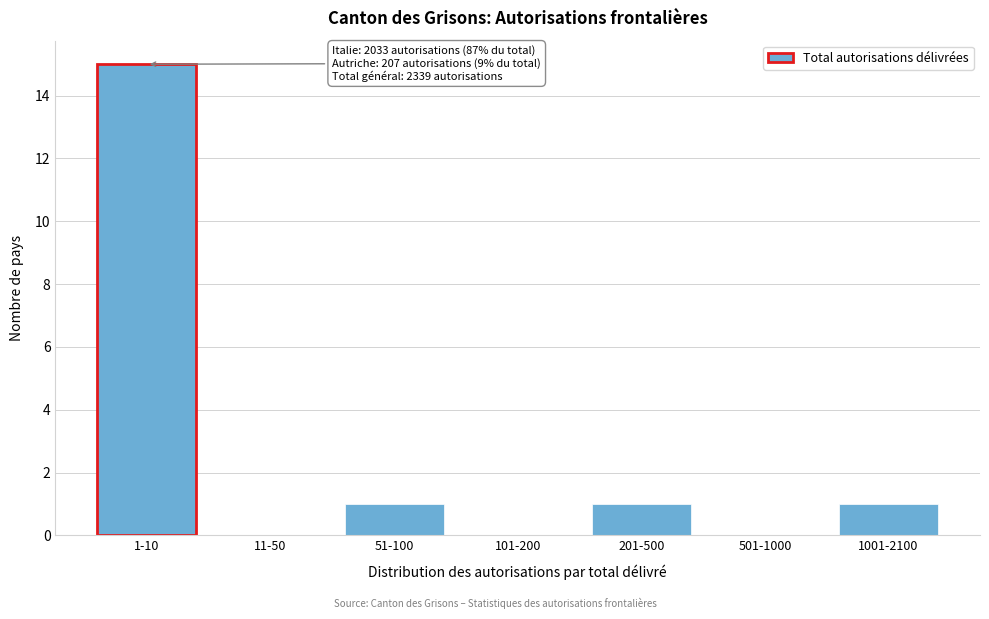

Reading right to left, extract all data points from this chart.

1001-2100=1	501-1000=0	201-500=1	101-200=0	51-100=1	11-50=0	1-10=15